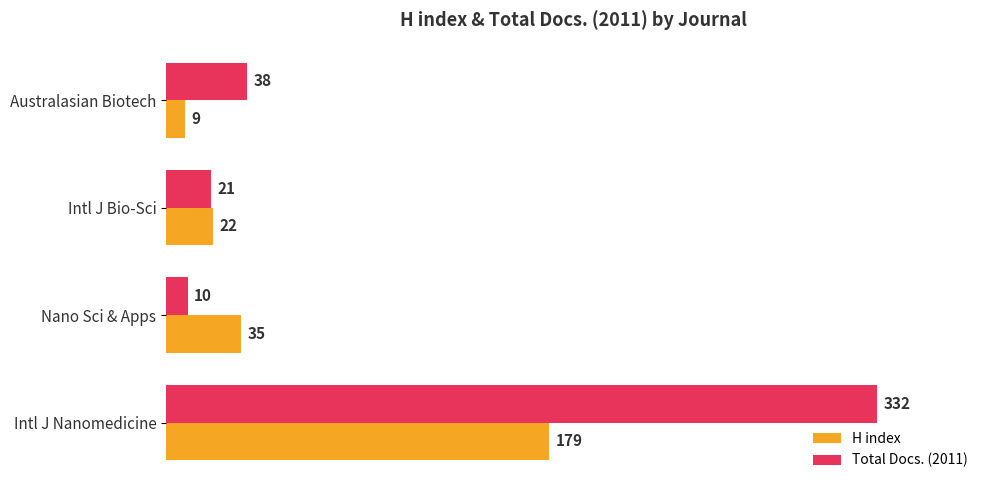

Which series changed the most between Intl J Nanomedicine and Intl J Bio-Sci?

Total Docs. (2011)